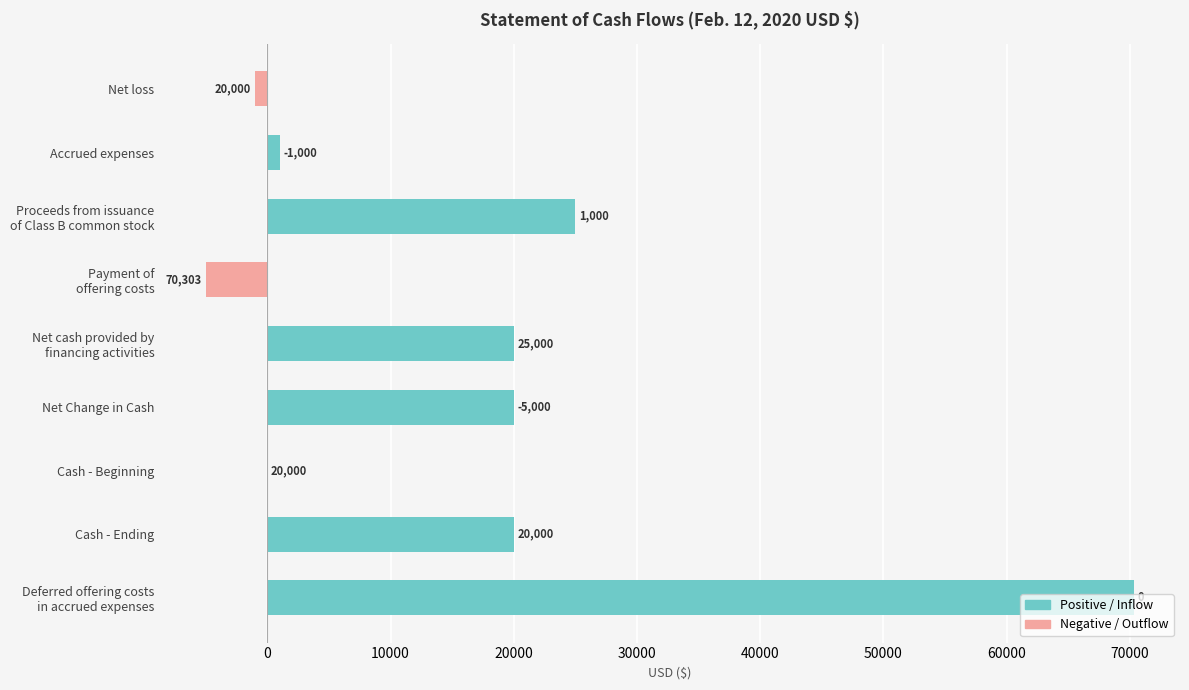

Which has a higher value, Cash - Ending or Net cash provided by
financing activities?

Cash - Ending